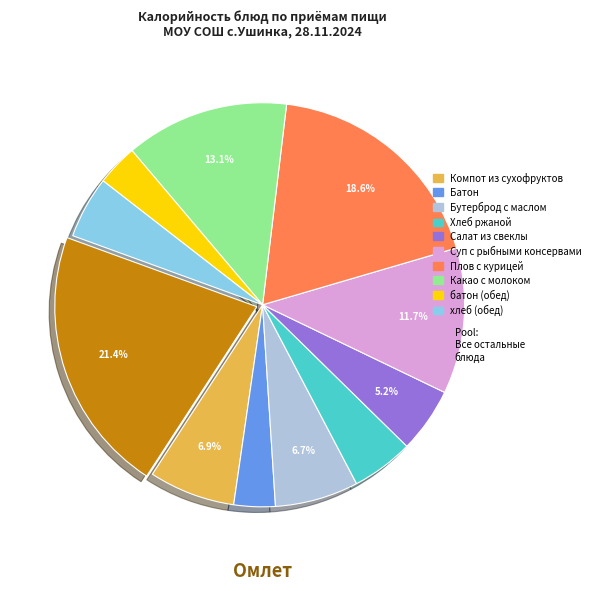

Is there any slice that represents more than half of the pie?

No